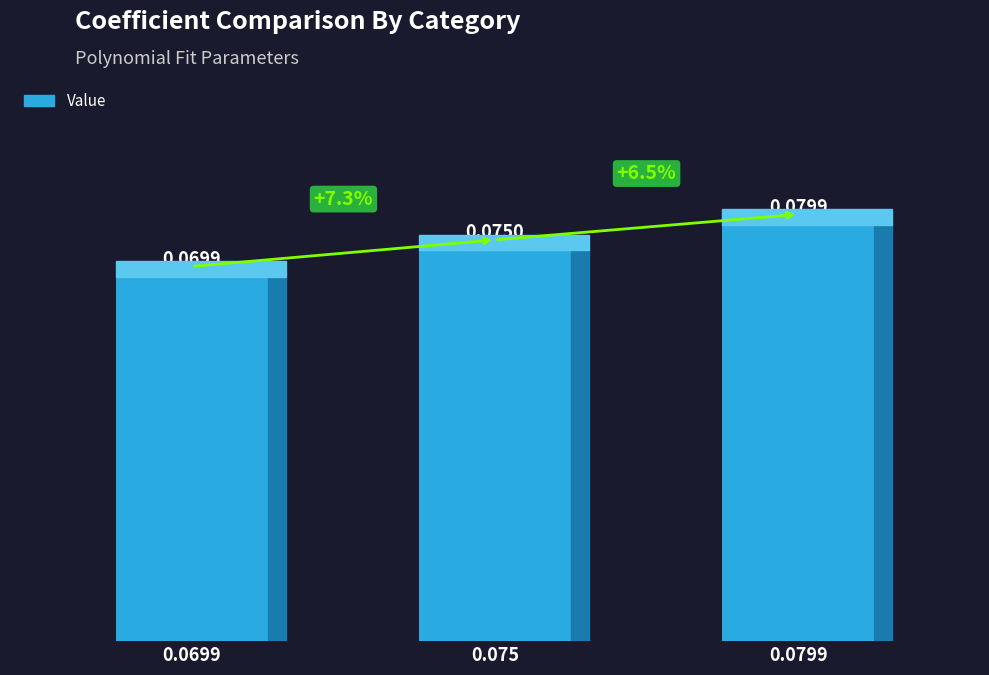

Between 0.0699 and 0.075, which is larger?

0.075